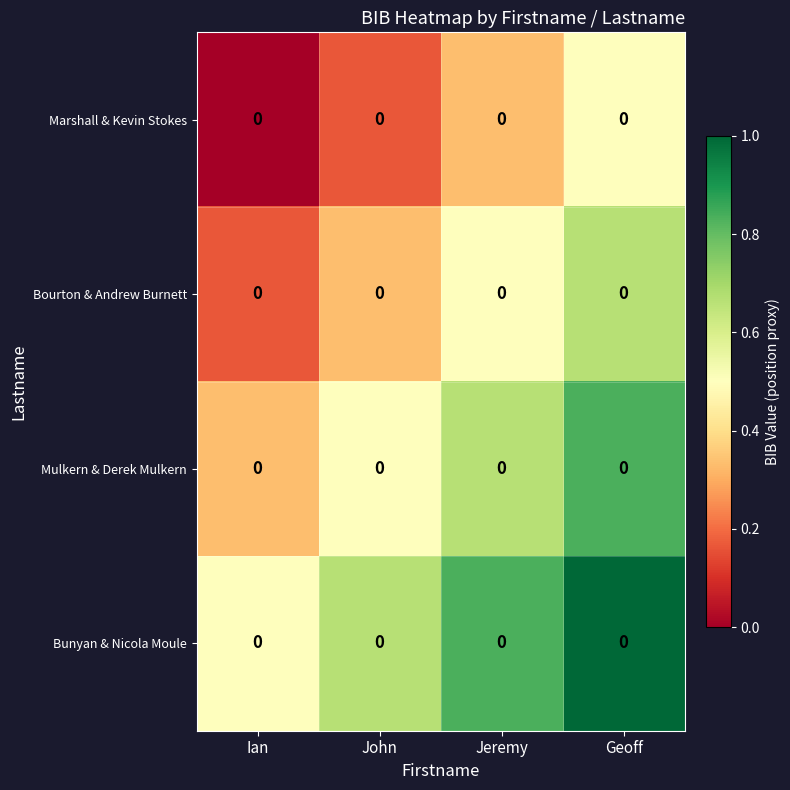

At how many categories does at least one series exceed 0?

4